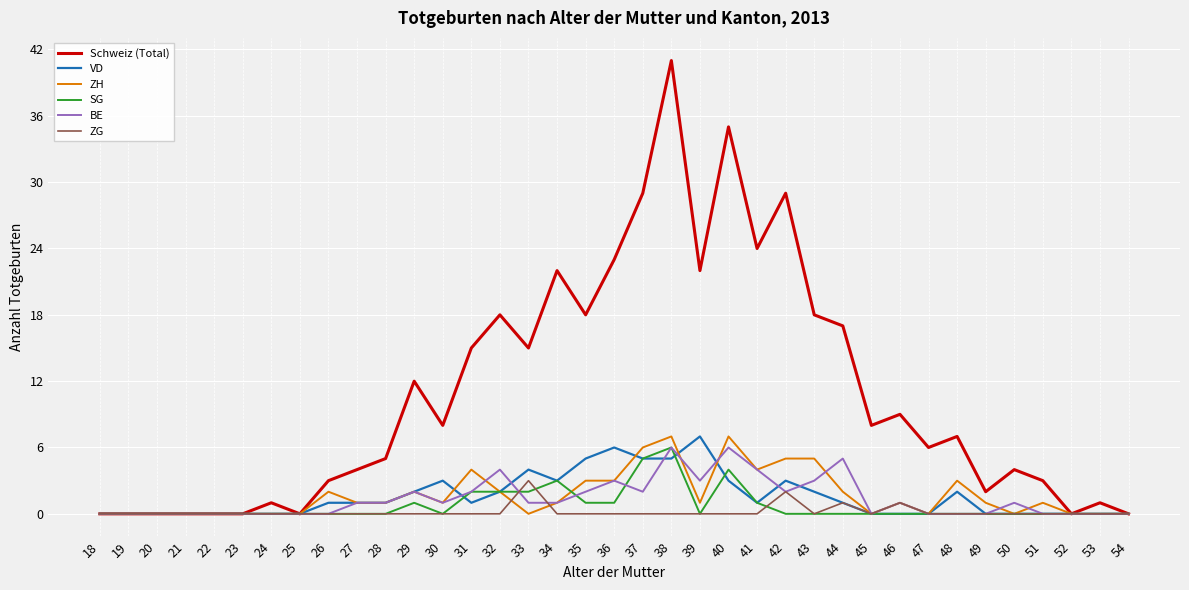

Which series has the largest total across all categories?

Schweiz (Total)